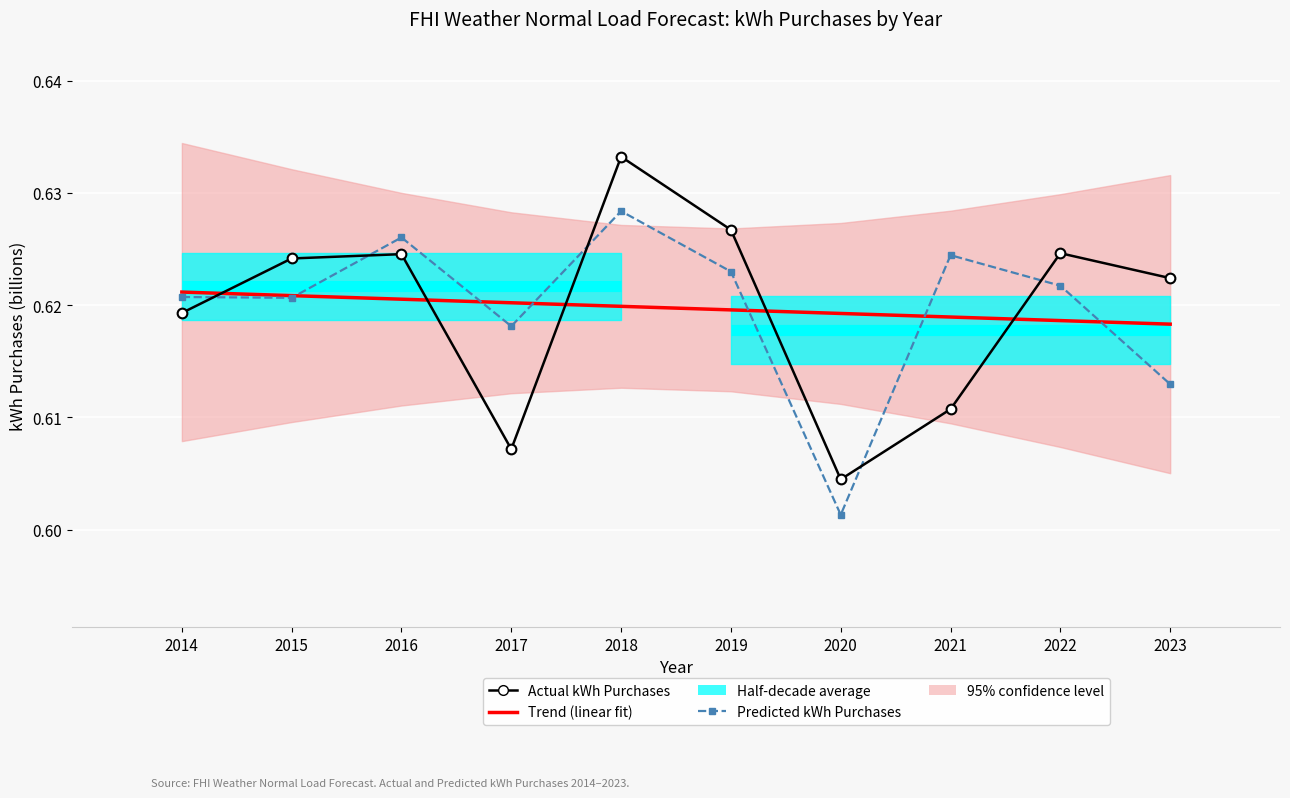

What is the value of the Actual kWh Purchases point at the 9th from the left?

0.6